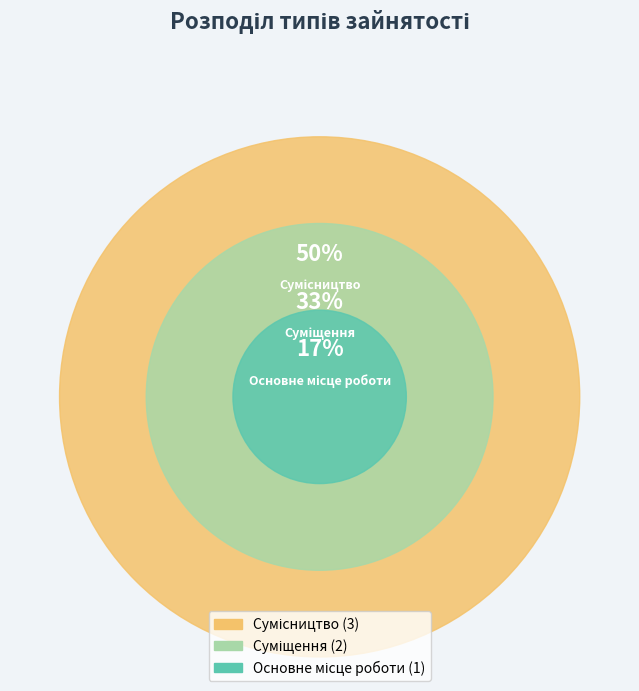

How many slices are in this pie chart?

3